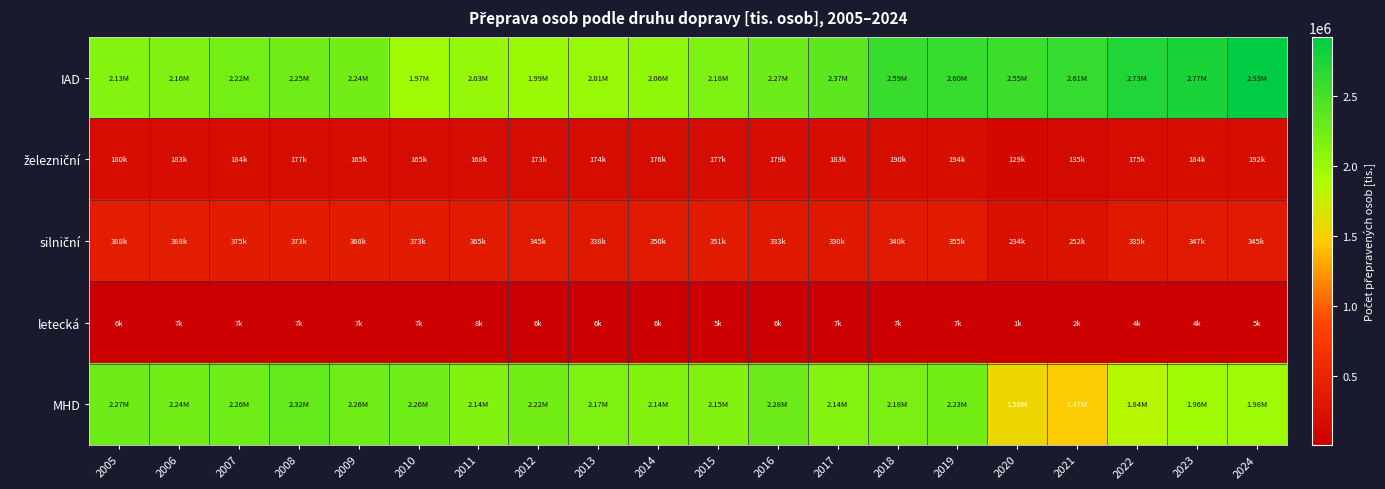

Between 2008 and 2014, which series saw the biggest shift?

IAD